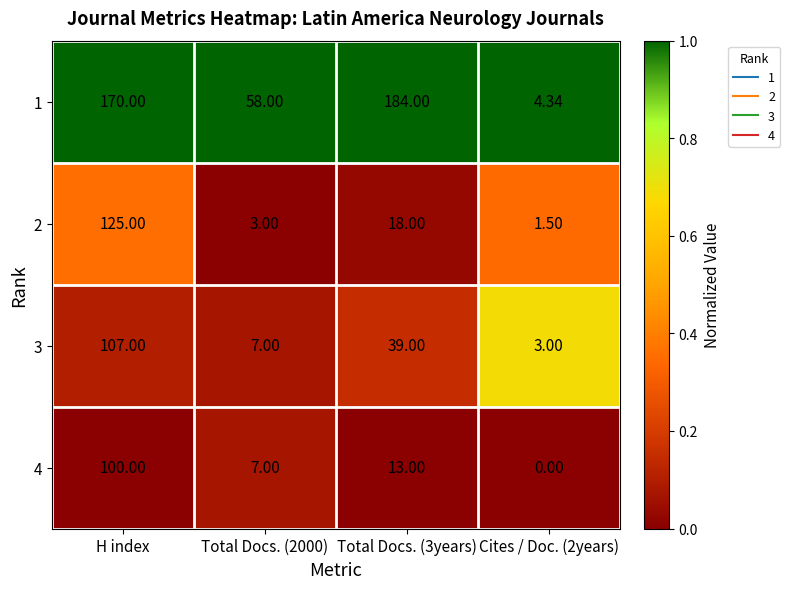

What is the maximum value shown in the chart?

184.0